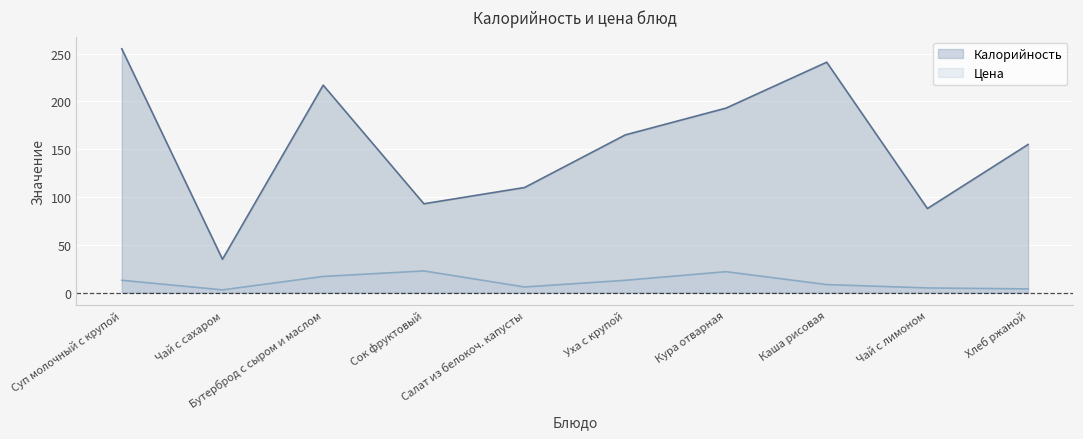

True or false: Калорийность and Цена cross at least once.

False